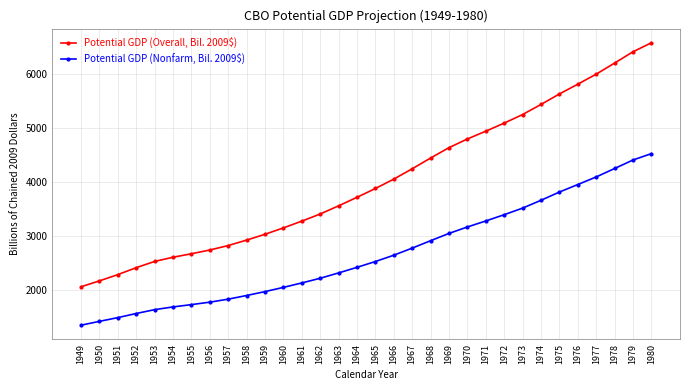

List the series in order of their overall mean, lowest first.

Potential GDP (Nonfarm, Bil. 2009$), Potential GDP (Overall, Bil. 2009$)